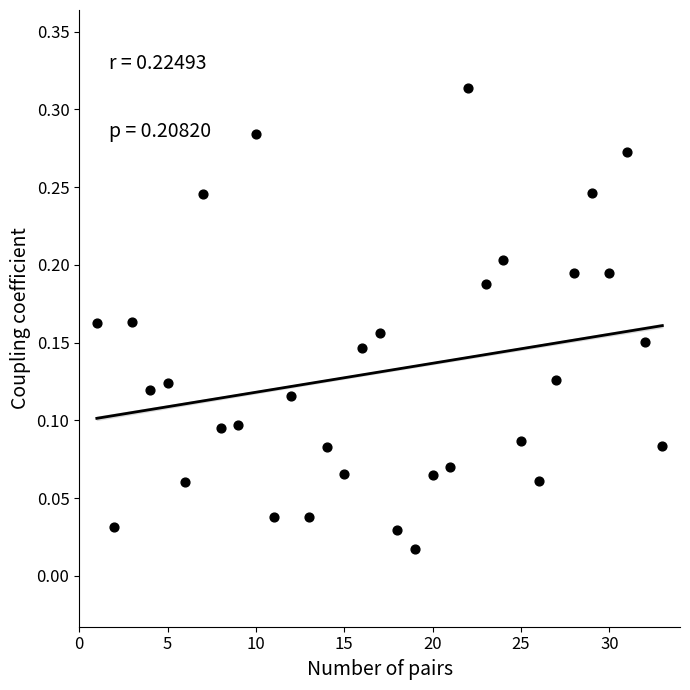

What is the range of X values (max minus min)?

32.0